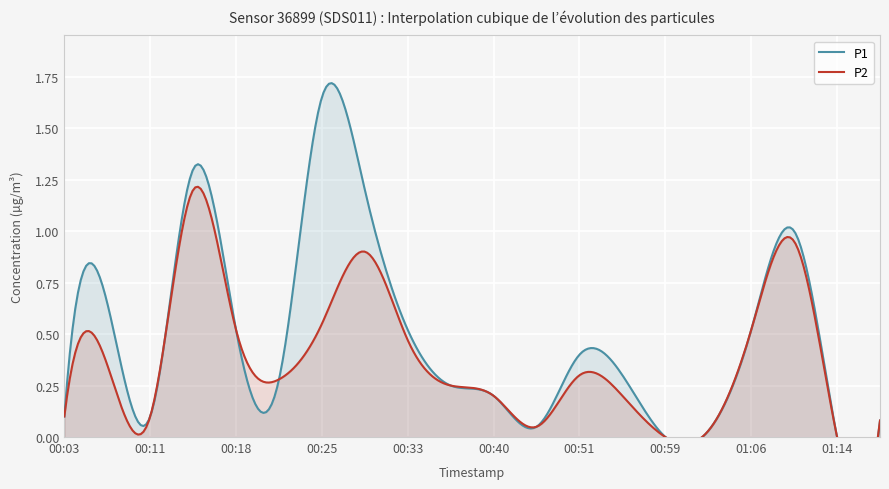

How many categories are shown in the chart?

20